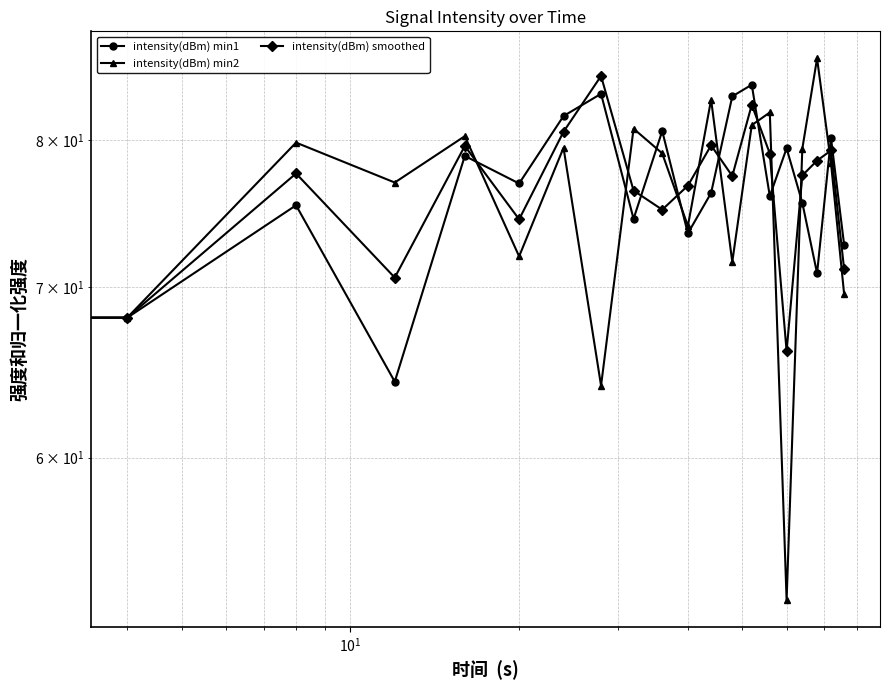

What is the difference between the maximum and second lowest values in the intensity(dBm) min1 series?

16.0